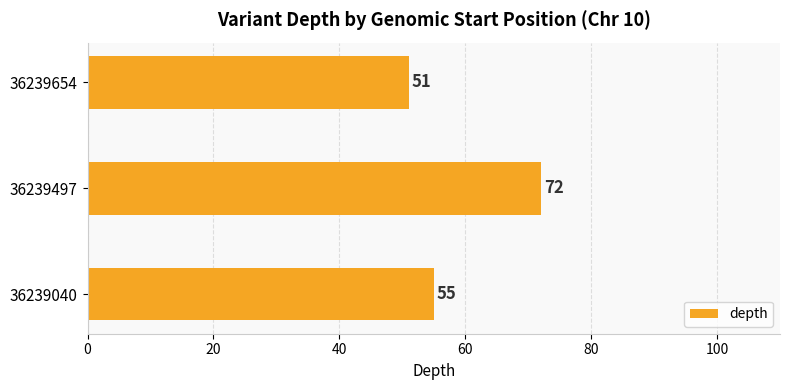

How many bars are there in total?

3